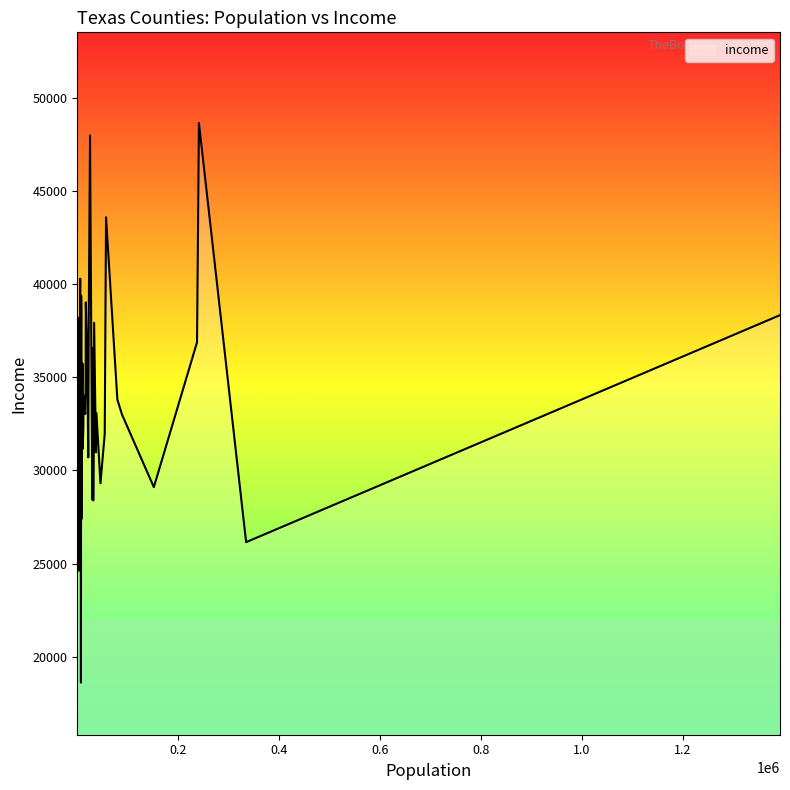

What is the greatest value displayed?

48632